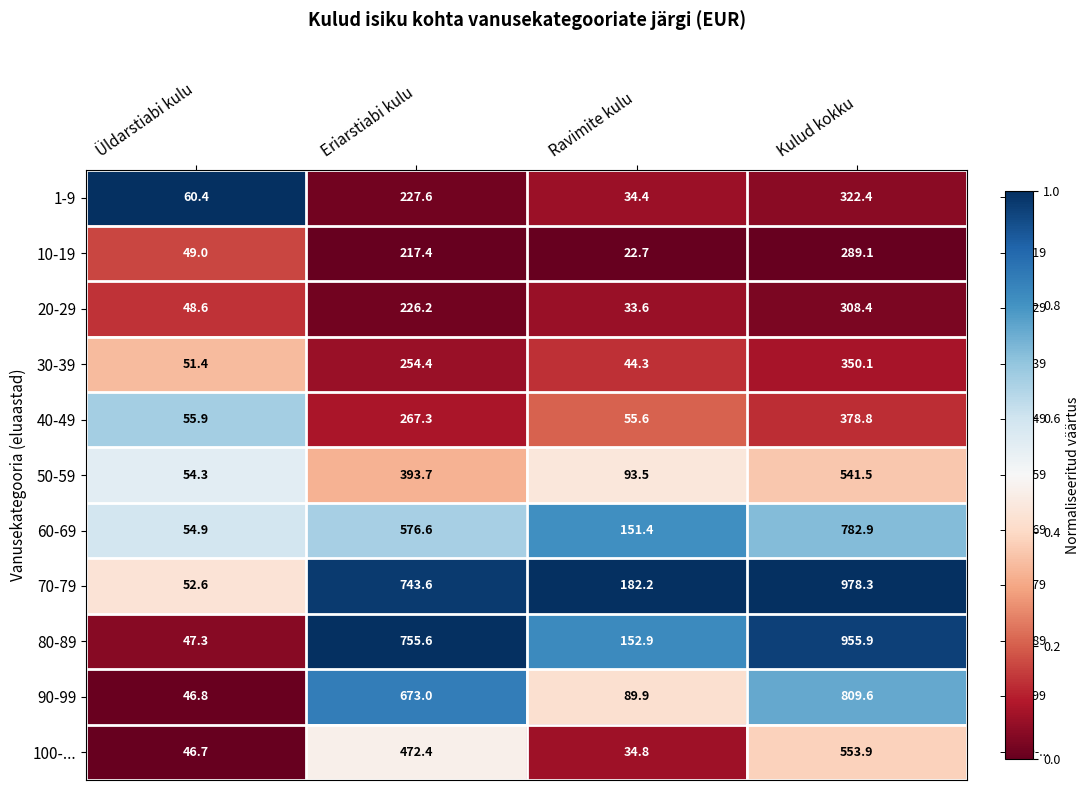

At which label is 70-79 closest to 515?

Eriarstiabi kulu